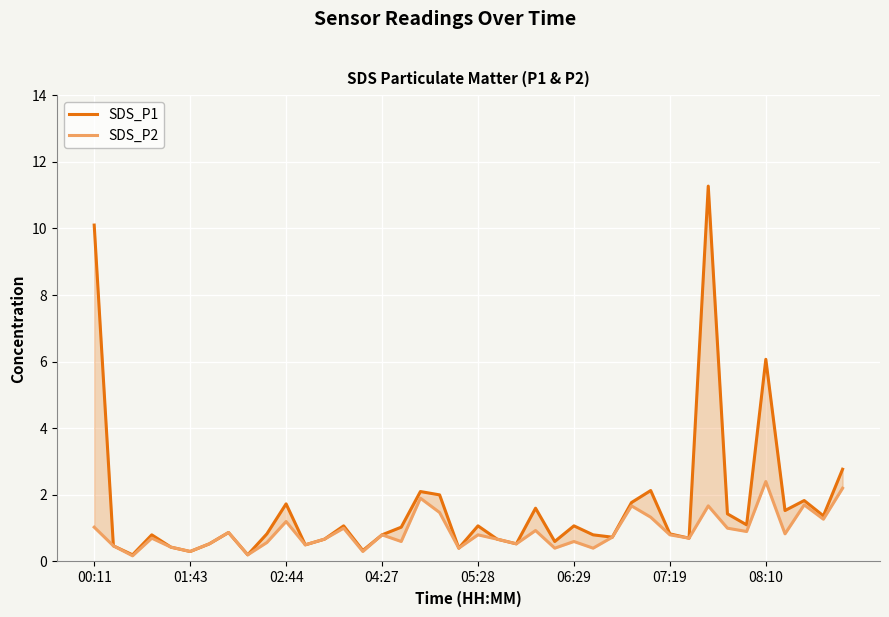

What is the difference between the maximum and second lowest values in the SDS_P1 series?

11.1